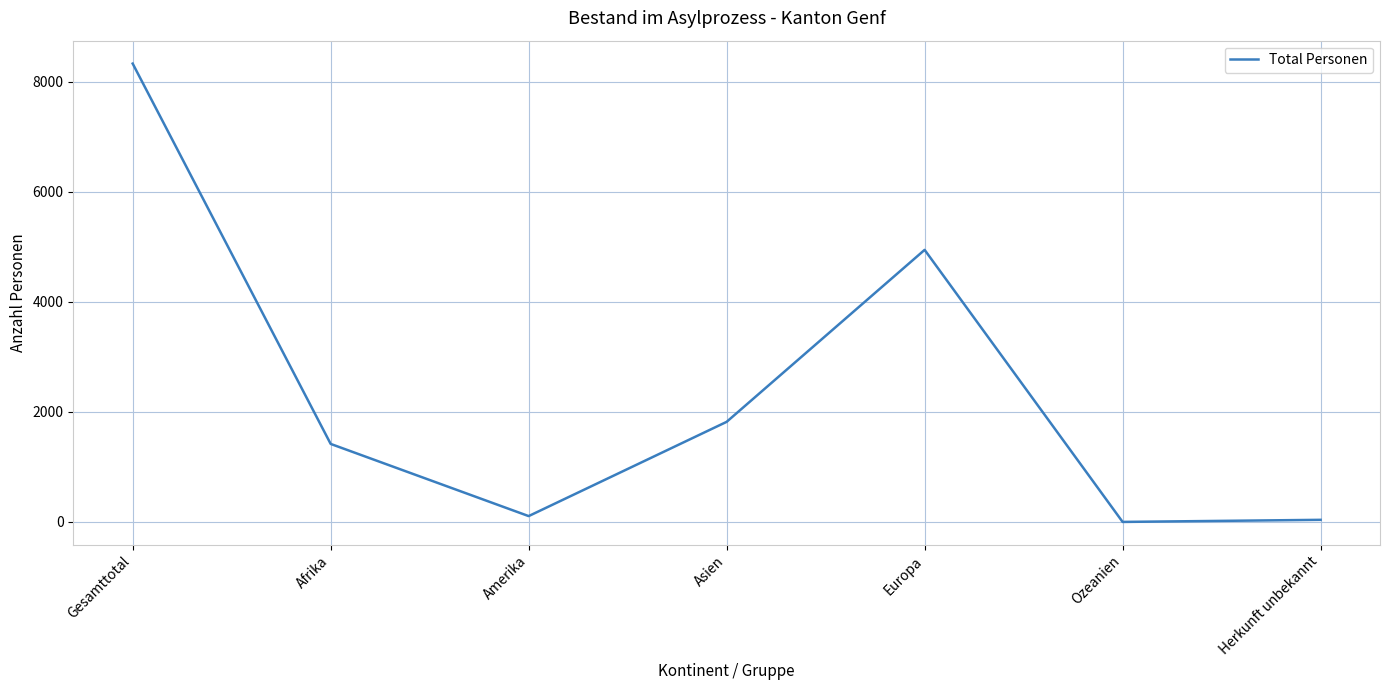

At which category does the data reach its first local peak?

Europa